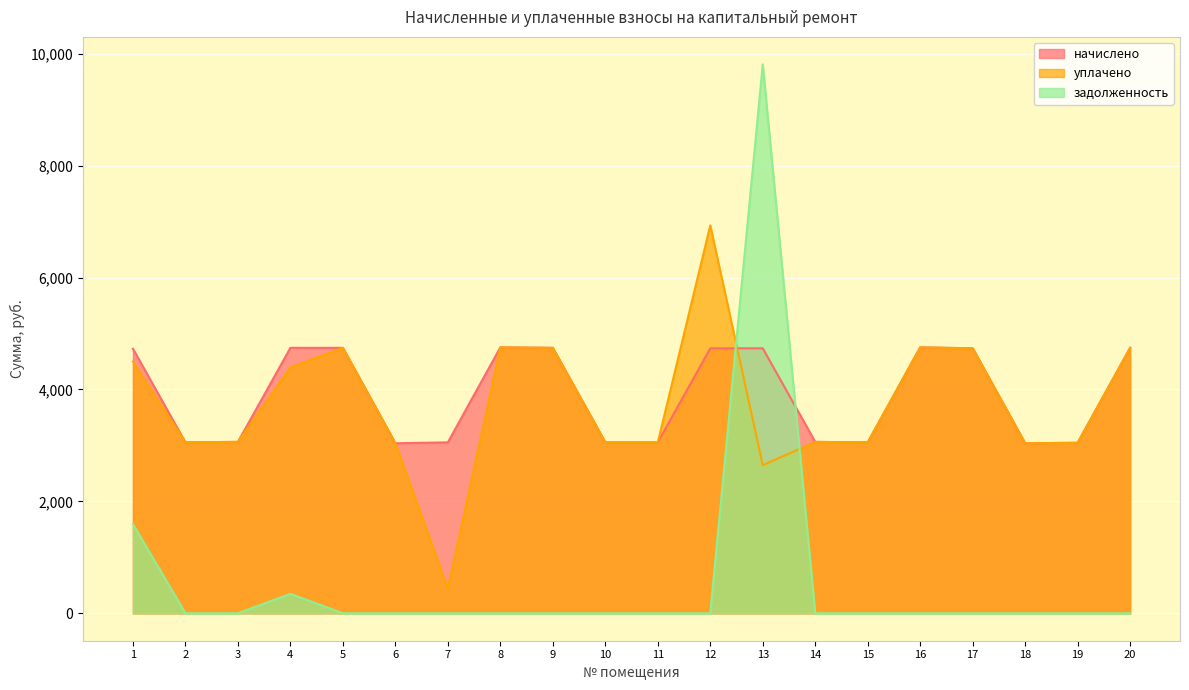

True or false: начислено has more than 0 interior local peaks.

True